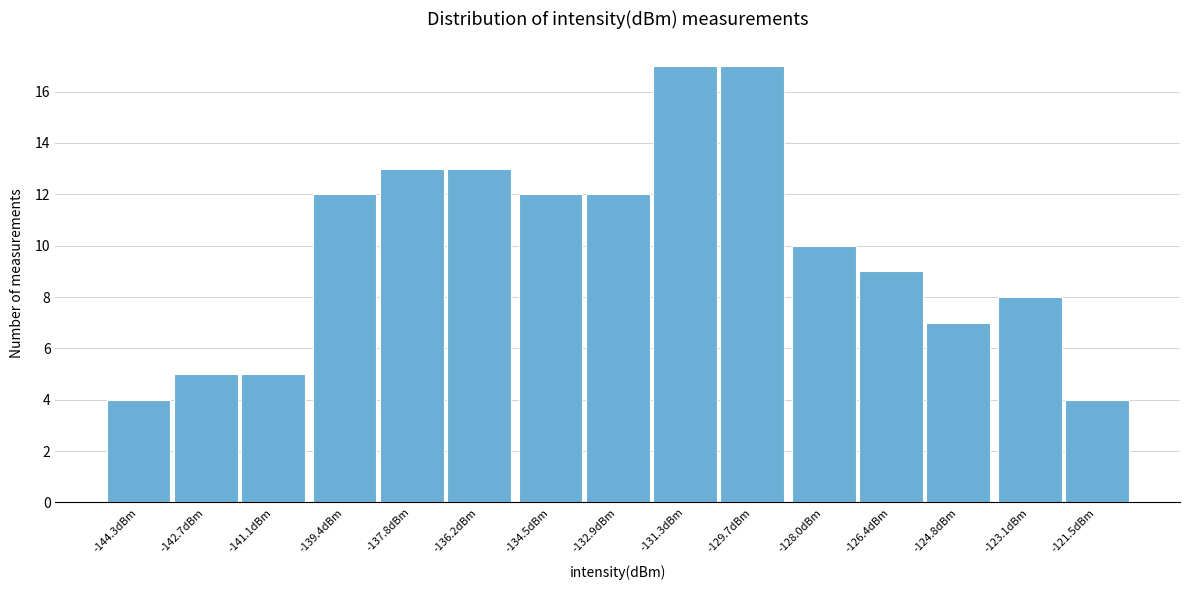

Reading left to right, extract all data points from this chart.

4	5	5	12	13	13	12	12	17	17	10	9	7	8	4